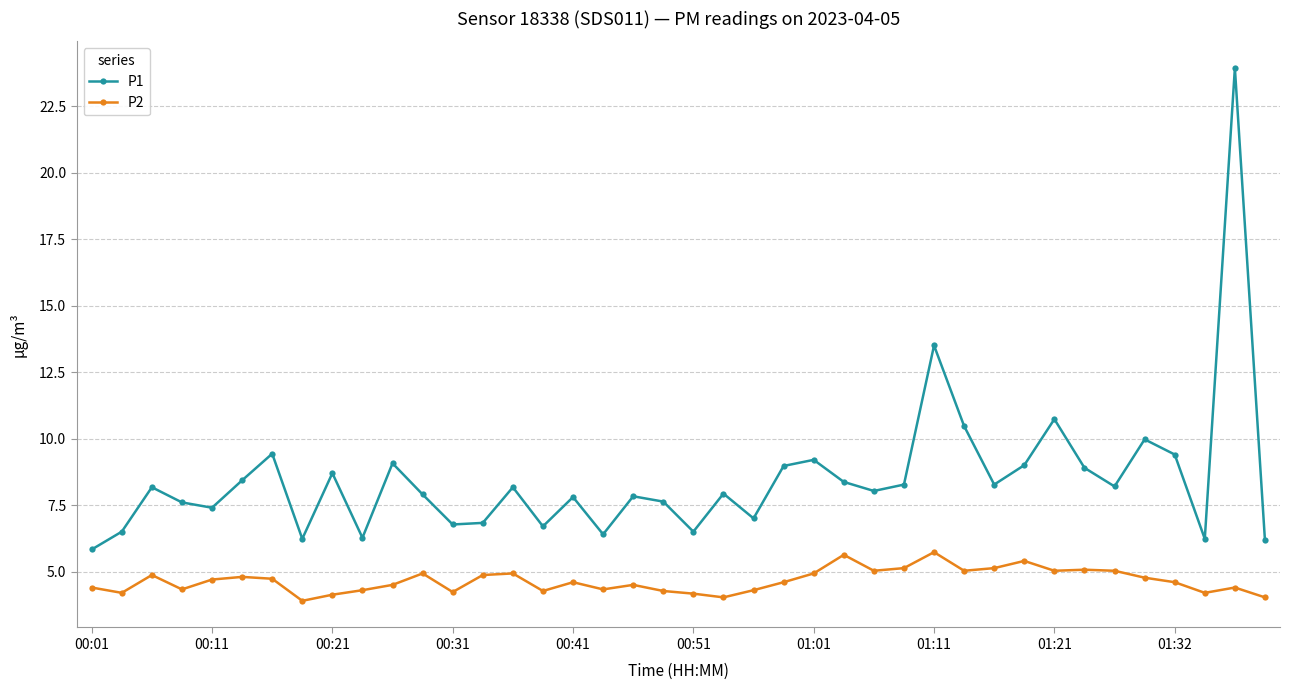

True or false: P2 and P1 intersect in this chart.

False